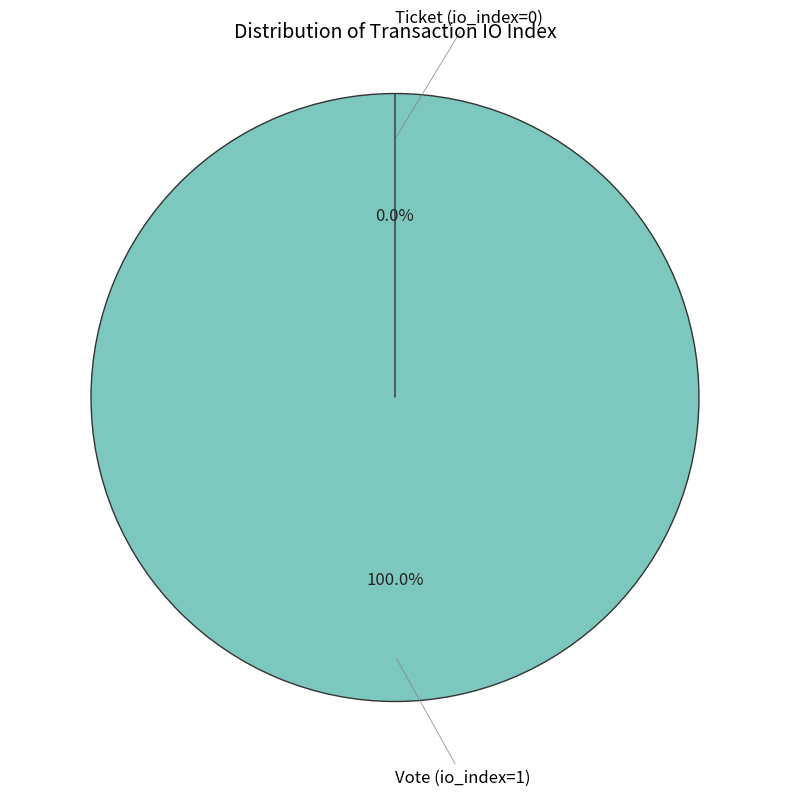

True or false: Ticket (io_index=0) accounts for 0% of the total.

True